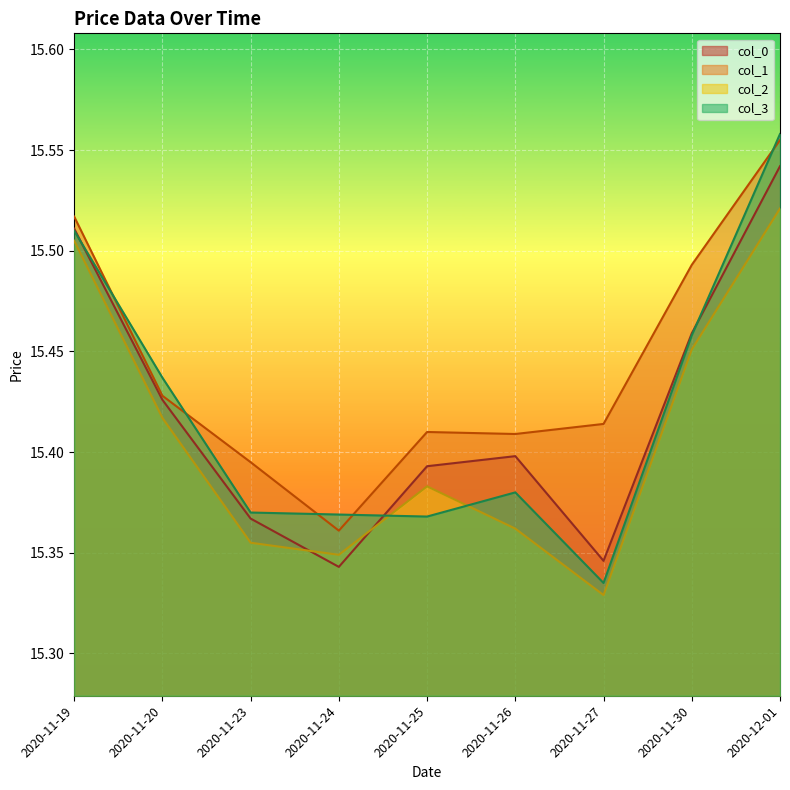

Rank the series by their maximum value, from highest to lowest.

col_3, col_1, col_0, col_2